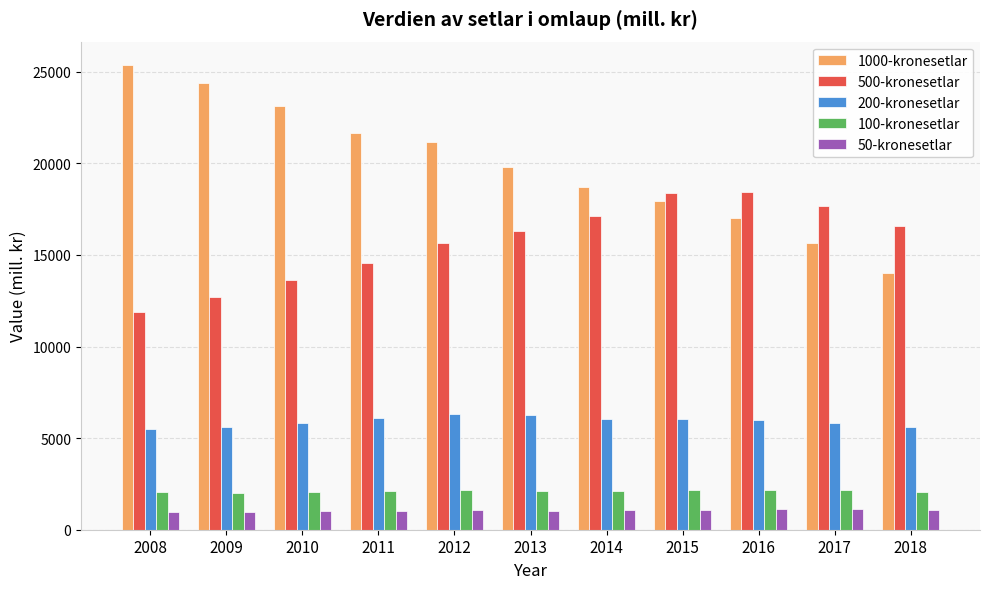

What is the minimum value for 100-kronesetlar?

2029